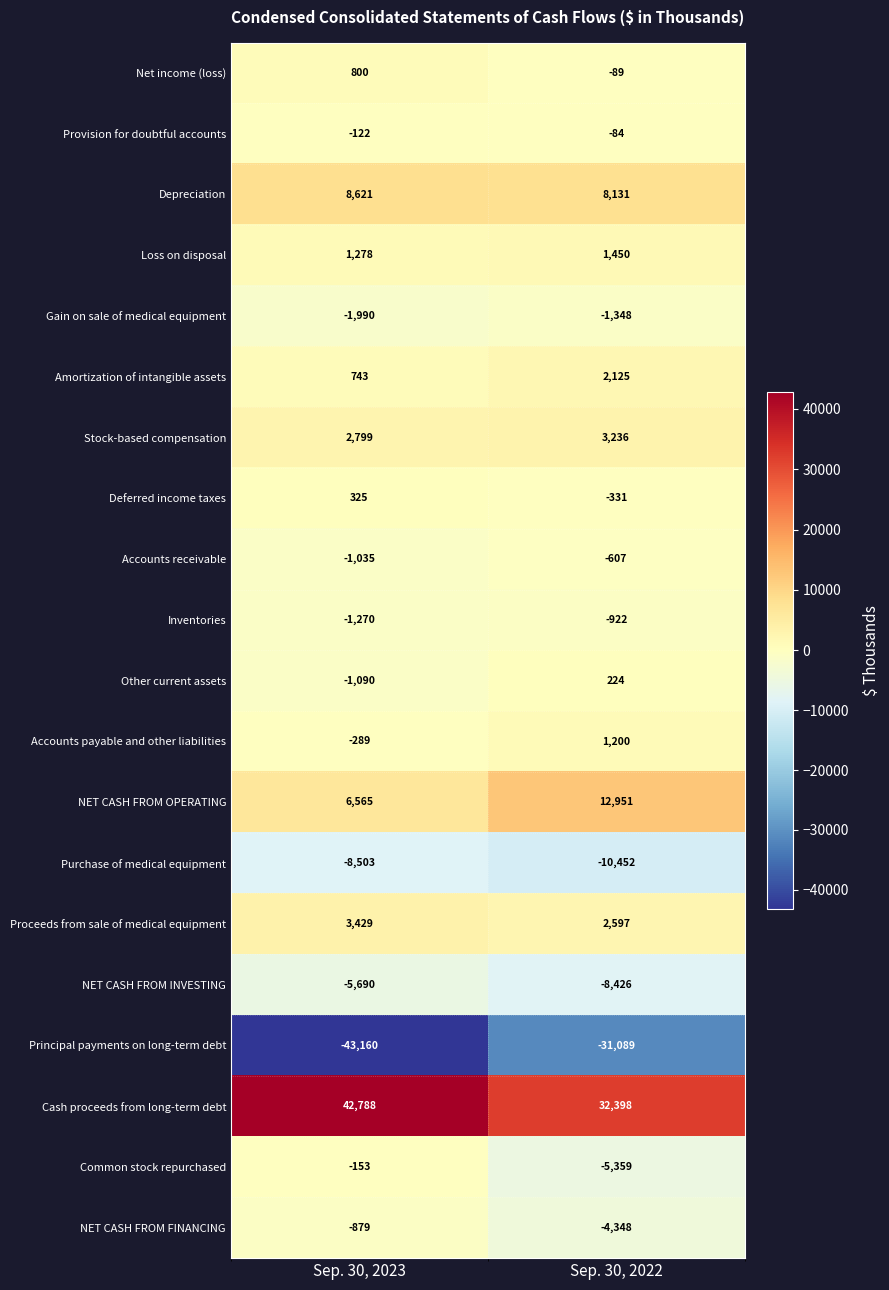

Count the number of categories in the chart.

2